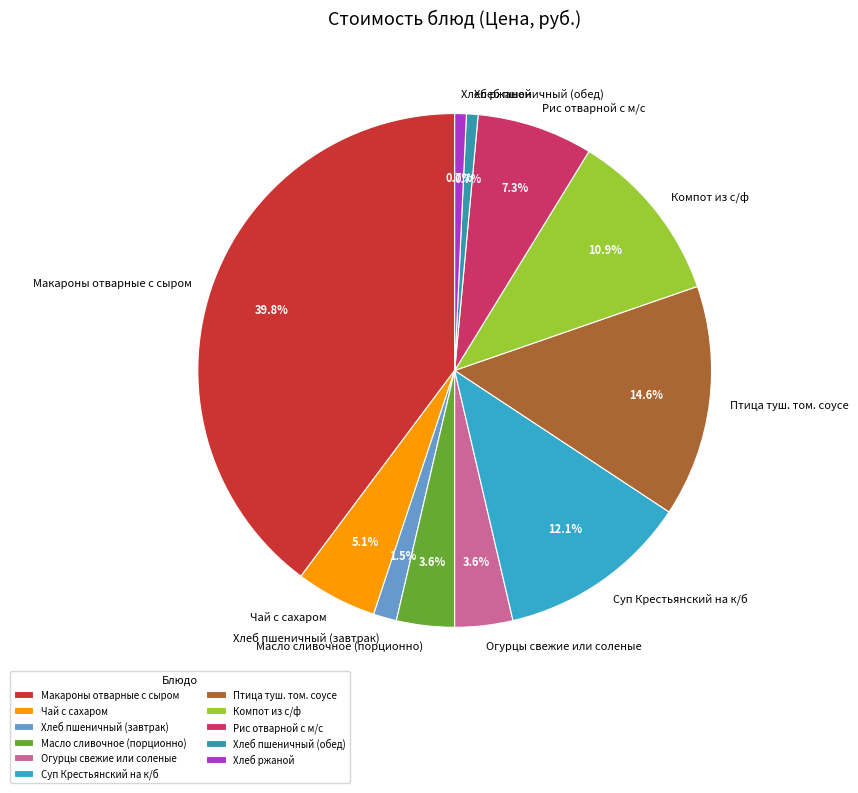

To the nearest percent, what is the difference between the largest and smallest slice percentages?

39%